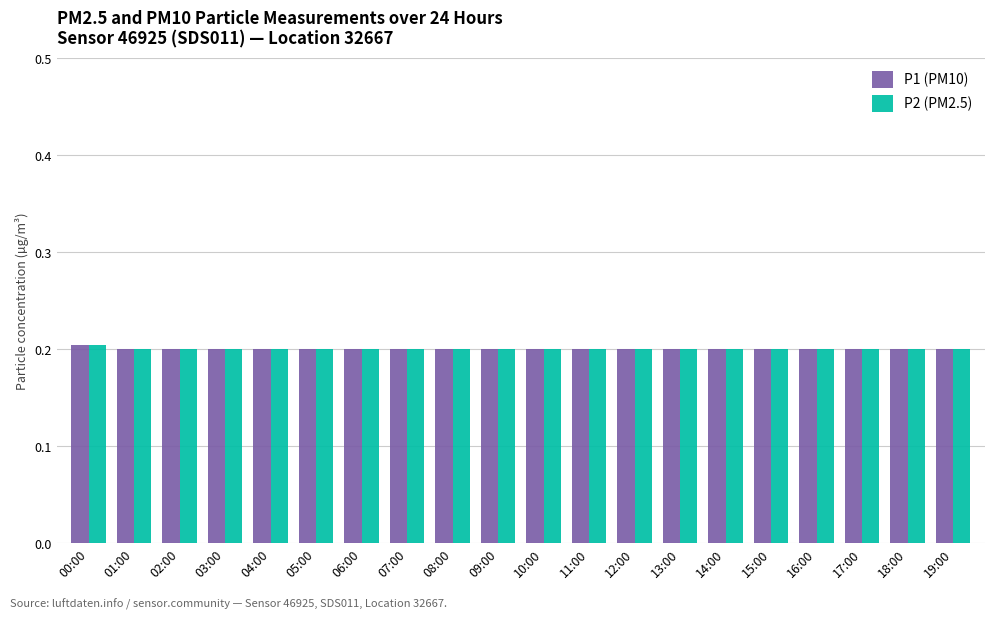

Reading left to right, extract all data points from this chart.

P1 (PM10): 00:00=0.2	01:00=0.2	02:00=0.2	03:00=0.2	04:00=0.2	05:00=0.2	06:00=0.2	07:00=0.2	08:00=0.2	09:00=0.2	10:00=0.2	11:00=0.2	12:00=0.2	13:00=0.2	14:00=0.2	15:00=0.2	16:00=0.2	17:00=0.2	18:00=0.2	19:00=0.2
P2 (PM2.5): 00:00=0.2	01:00=0.2	02:00=0.2	03:00=0.2	04:00=0.2	05:00=0.2	06:00=0.2	07:00=0.2	08:00=0.2	09:00=0.2	10:00=0.2	11:00=0.2	12:00=0.2	13:00=0.2	14:00=0.2	15:00=0.2	16:00=0.2	17:00=0.2	18:00=0.2	19:00=0.2